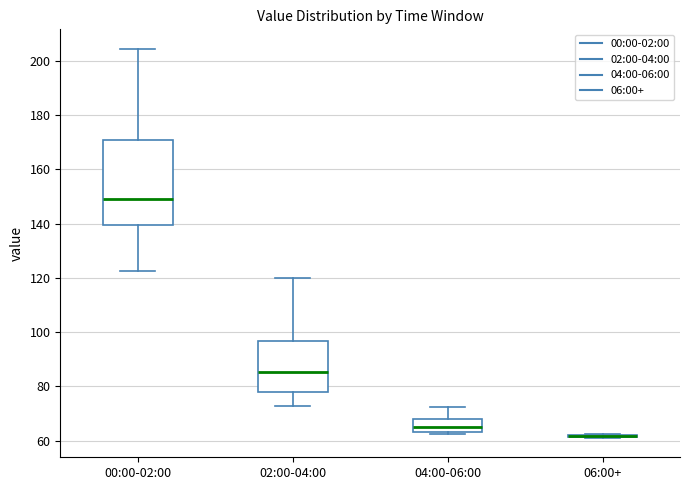

Reading left to right, transcribe this box plot: for each box, give where its median line is, the range the box spans, and where its two whiskers end, as read against the y-axis. The values are not printed on the chart, so give them approximately, as read against the axis.

00:00-02:00: median 150, box 140 to 170, whiskers 122 to 204
02:00-04:00: median 86, box 78 to 96, whiskers 72 to 120
04:00-06:00: median 66, box 64 to 68, whiskers 62 to 72
06:00+: box collapsed to a line at 62, whiskers 62 to 62